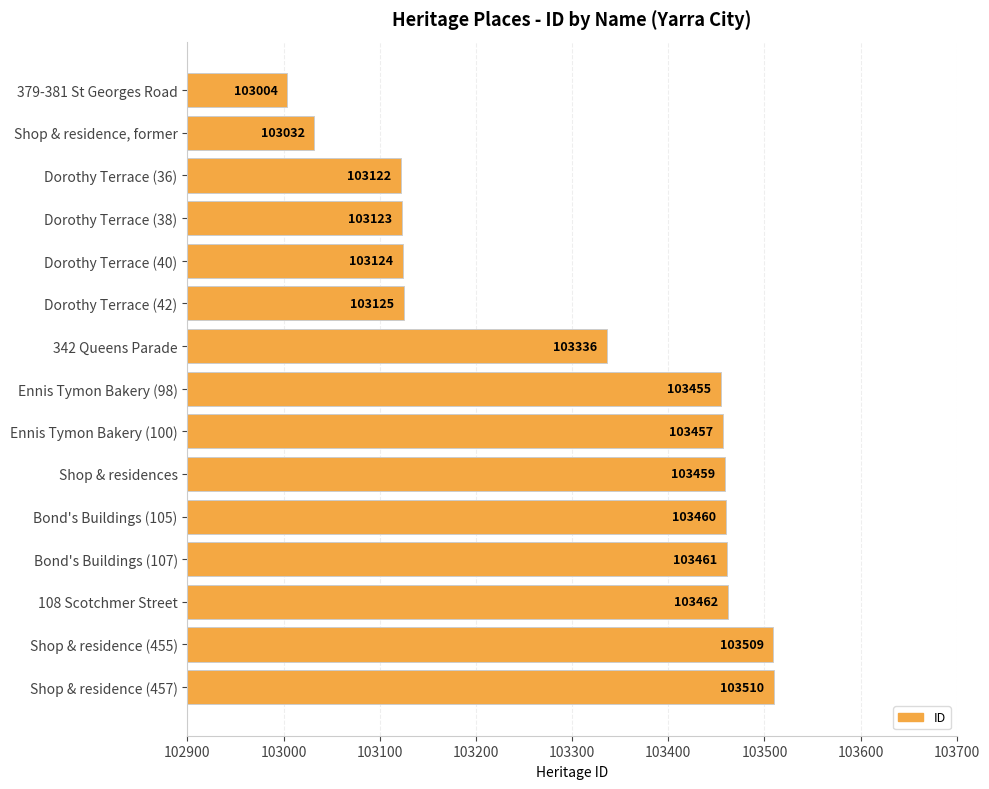

The chart shows a value of 103032 at Shop & residence, former. True or false?

True